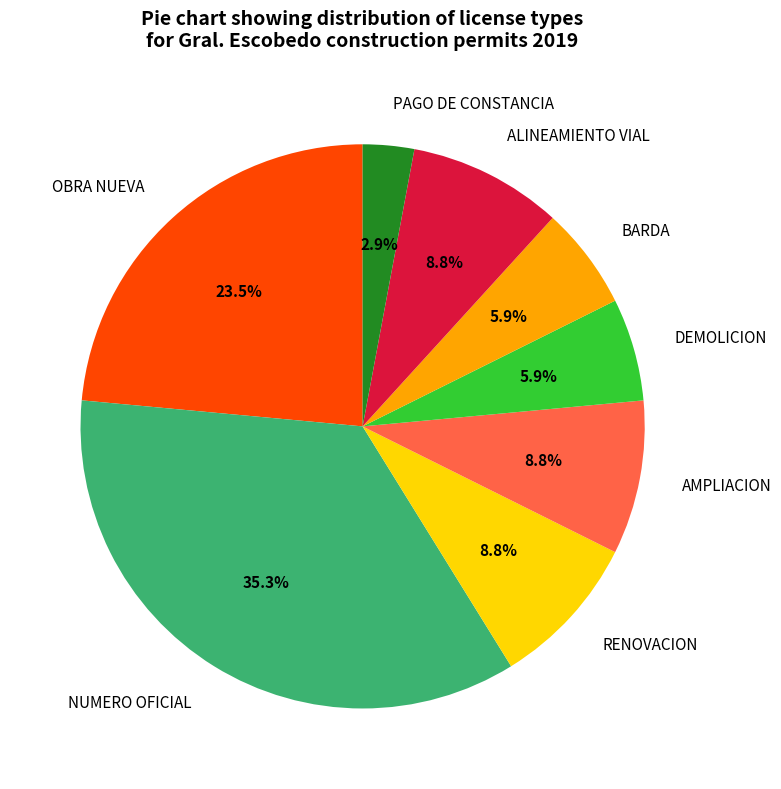

To the nearest percent, what portion does BARDA represent?

6%